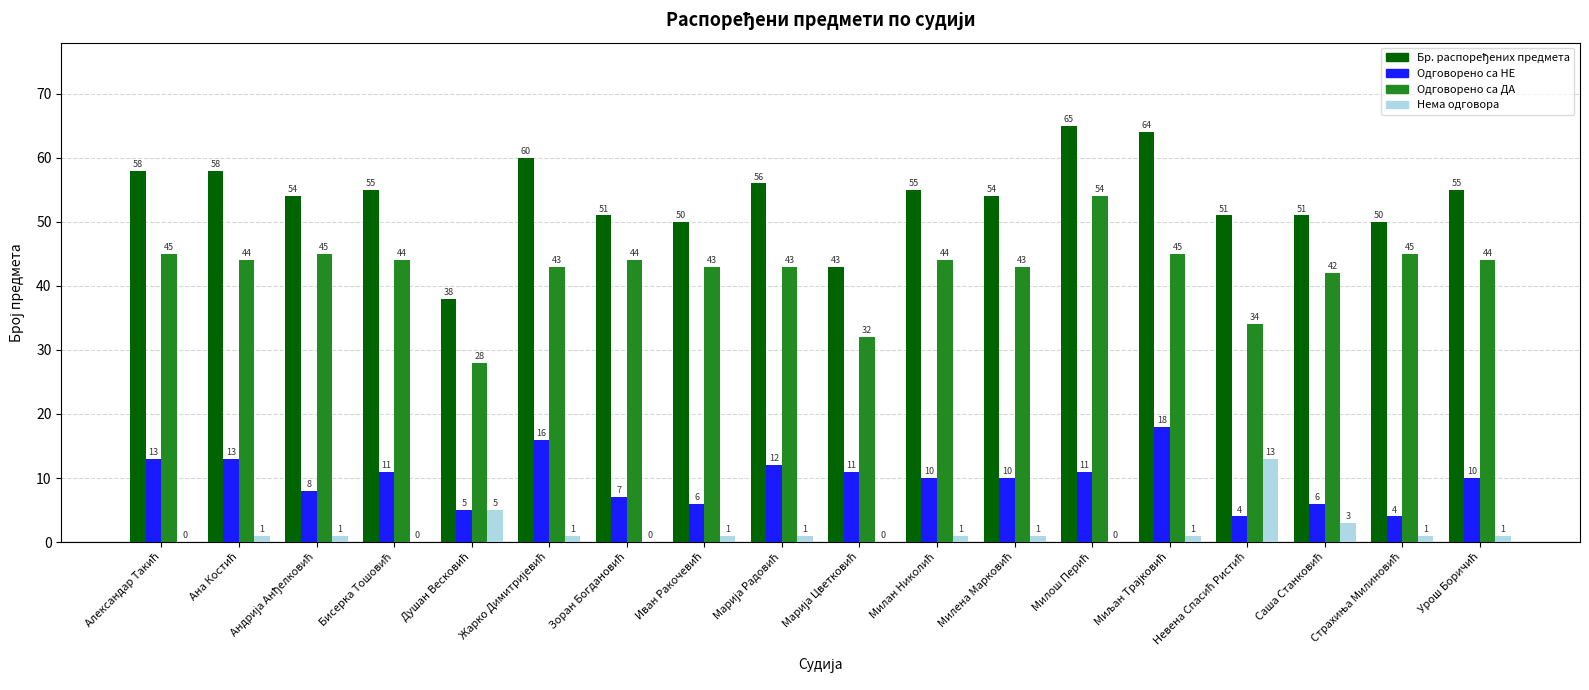

What is the sum of all Нема одговора values?

31